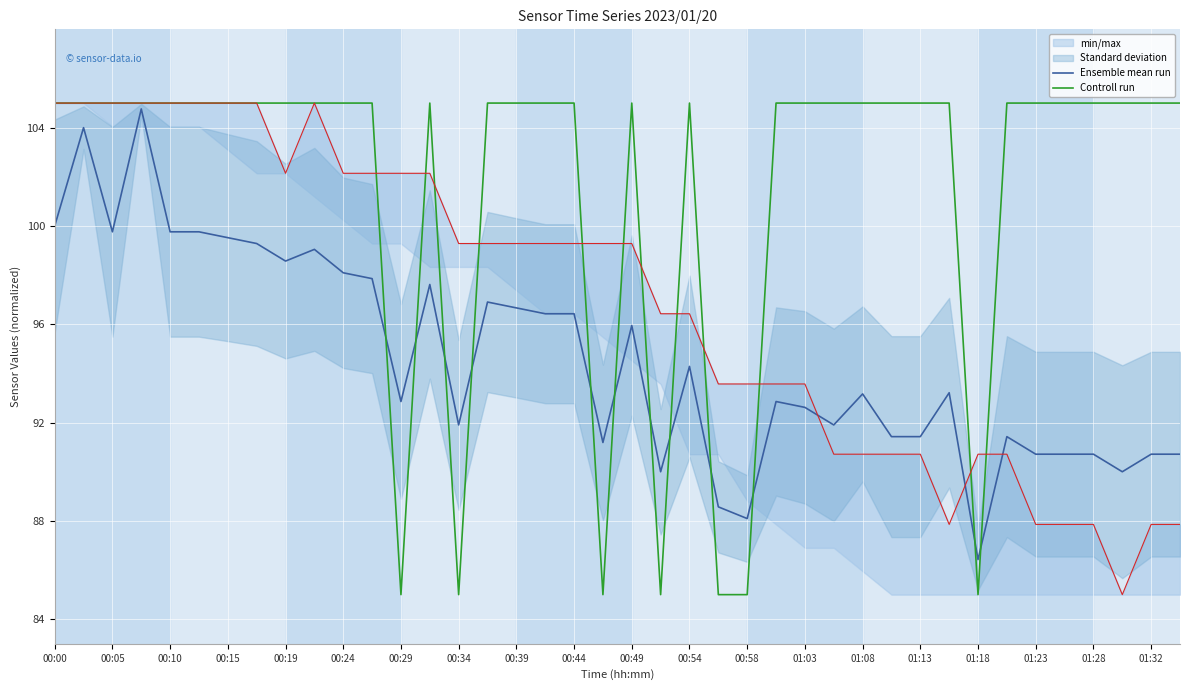

At which label is Controll run closest to 95?

00:00